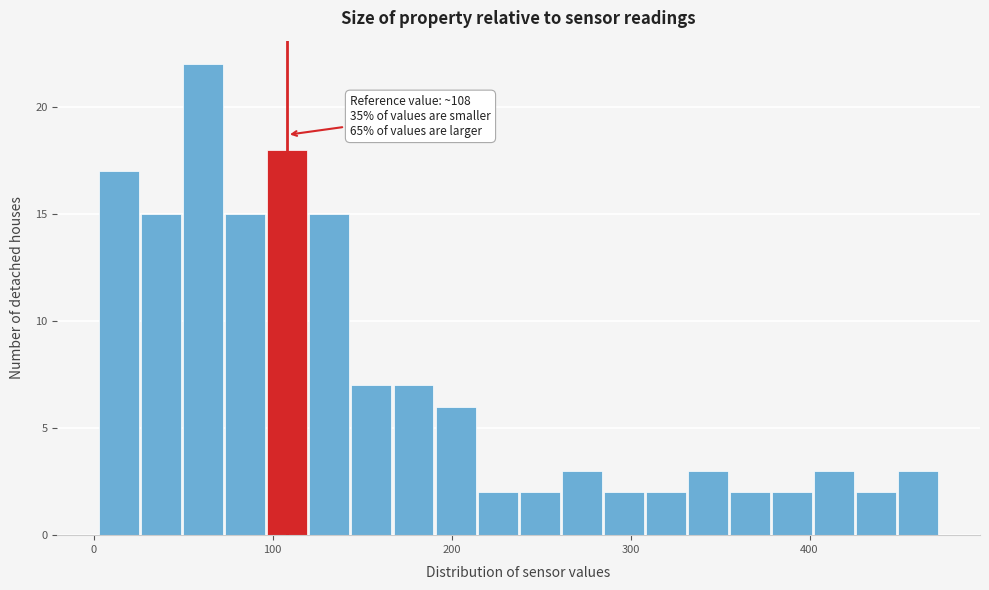

Read against the x-axis, roughly where is the centre of the tallest bar?

60